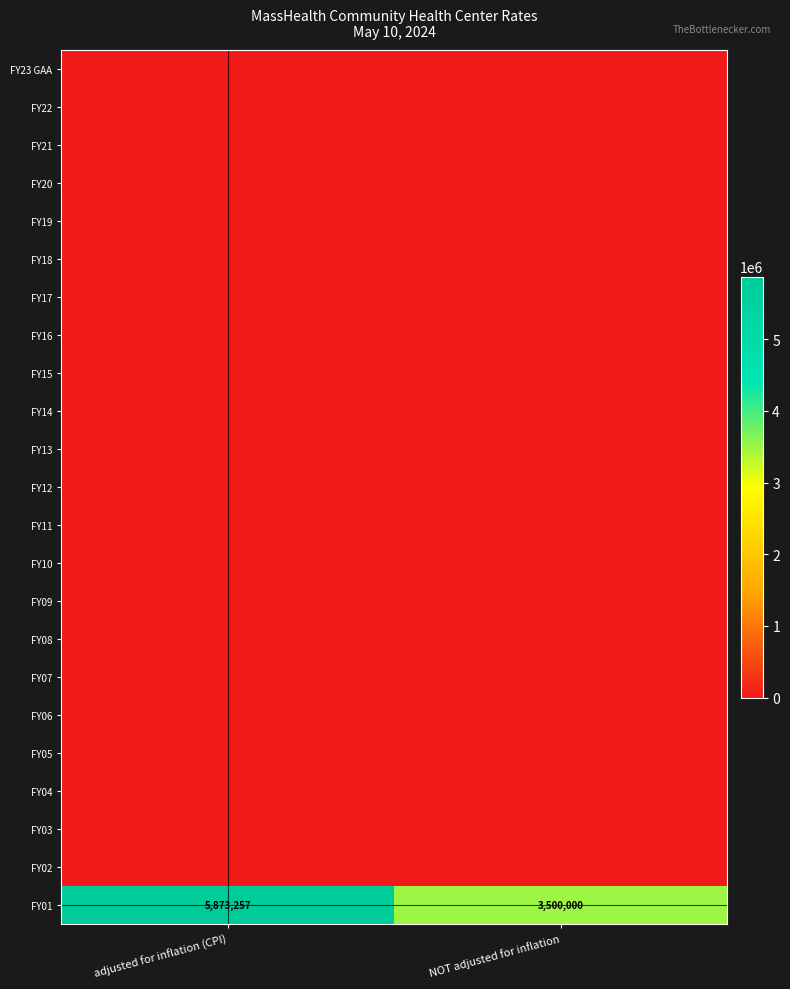

List the labels in order of FY21 value, largest first.

adjusted for inflation (CPI), NOT adjusted for inflation